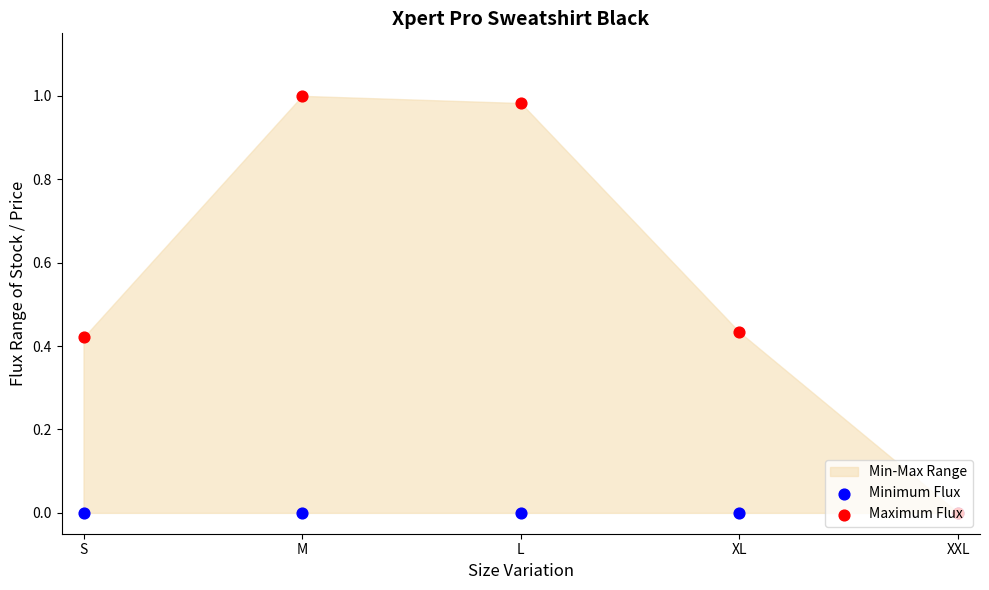

What is the total value across all series at XL?

0.4